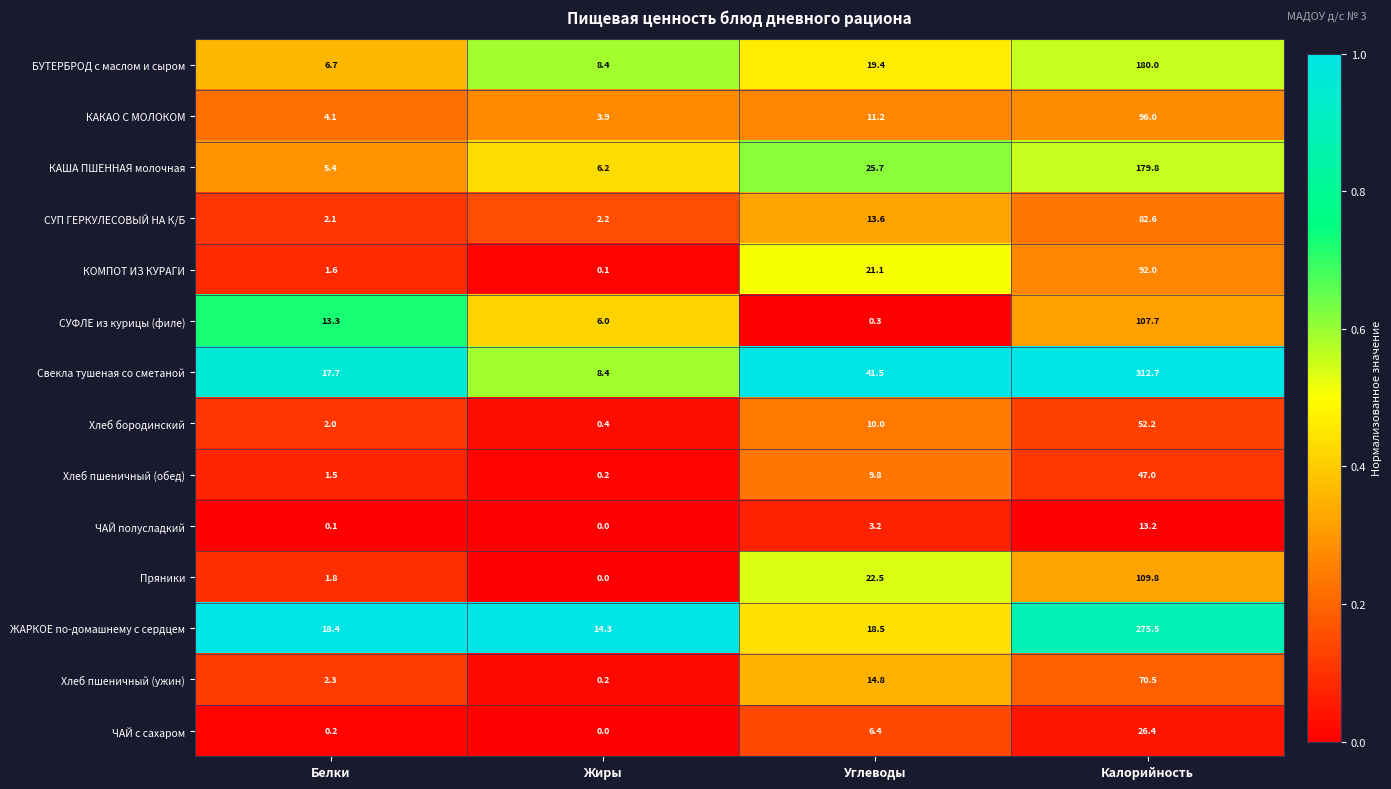

Which series has the widest spread of values?

Свекла тушеная со сметаной